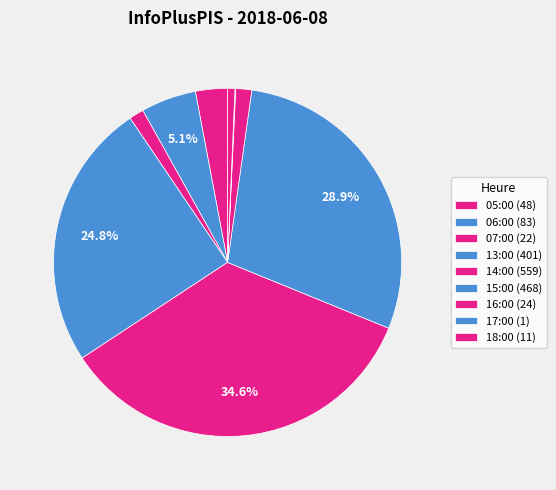

How many segments does this pie chart have?

9